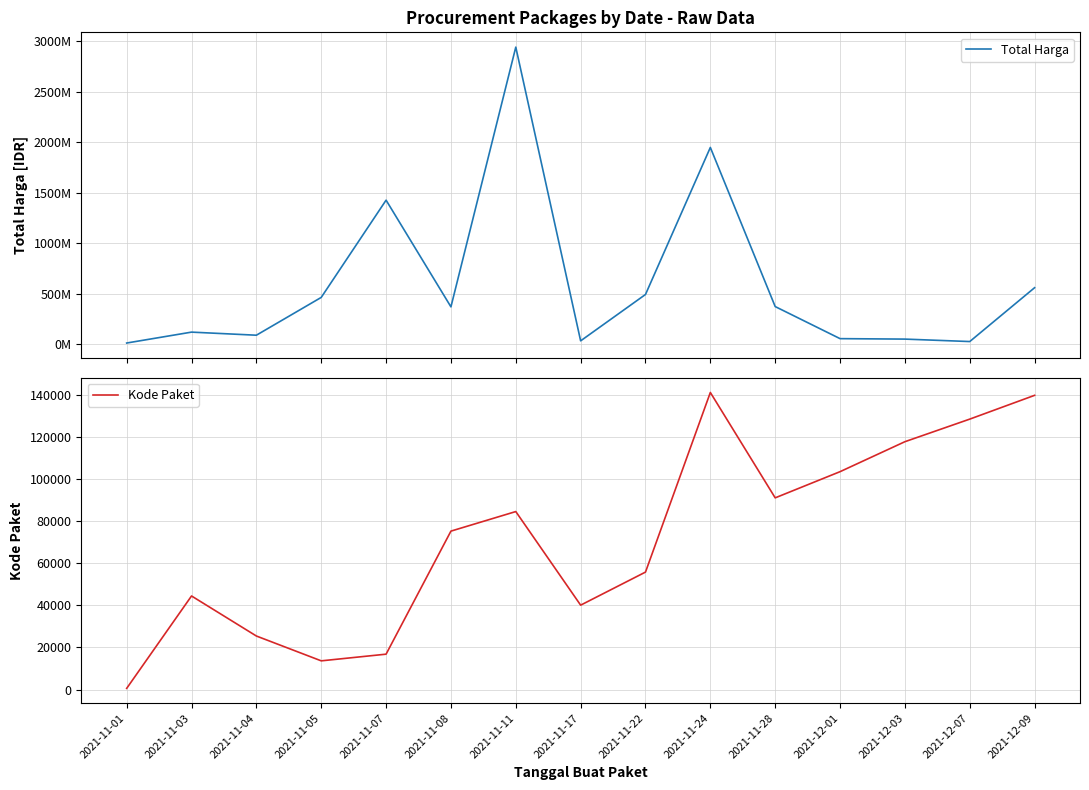

What is the sum of the Kode Paket values at 2021-12-01 and 2021-11-22?

159367